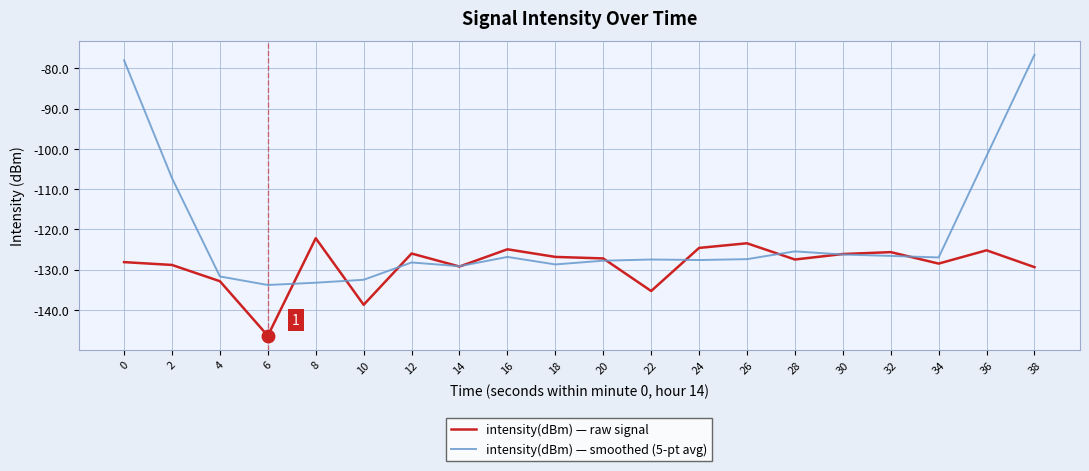

What is the total value across all series at 38?

-206.0